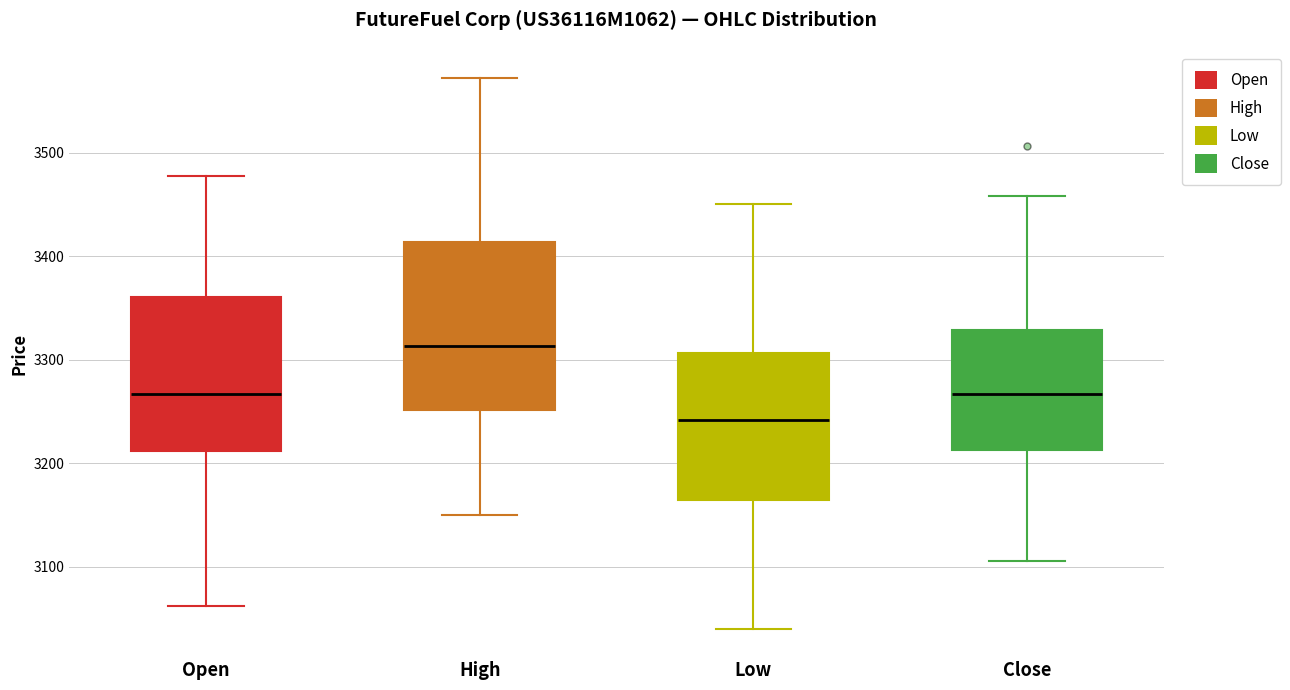

Reading left to right, read every box against the y-axis: the position of its median line, the range the box covers, and the ends of its whiskers. The values are not printed on the chart, so give them approximately, as read against the axis.

Open: median 3270, box 3210 to 3360, whiskers 3060 to 3480
High: median 3310, box 3250 to 3410, whiskers 3150 to 3570
Low: median 3240, box 3160 to 3310, whiskers 3040 to 3450
Close: median 3270, box 3210 to 3330, whiskers 3110 to 3460